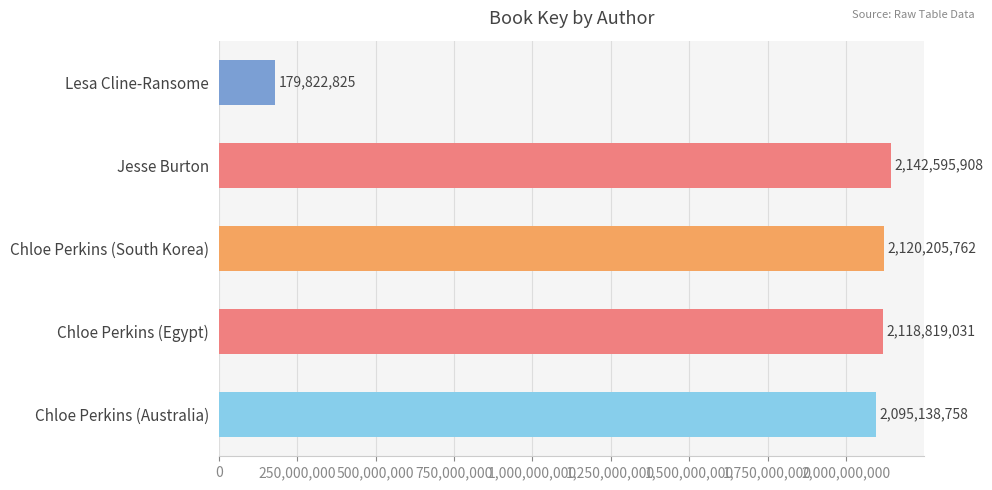

List the labels in order of value, smallest first.

Lesa Cline-Ransome, Chloe Perkins (Australia), Chloe Perkins (Egypt), Chloe Perkins (South Korea), Jesse Burton